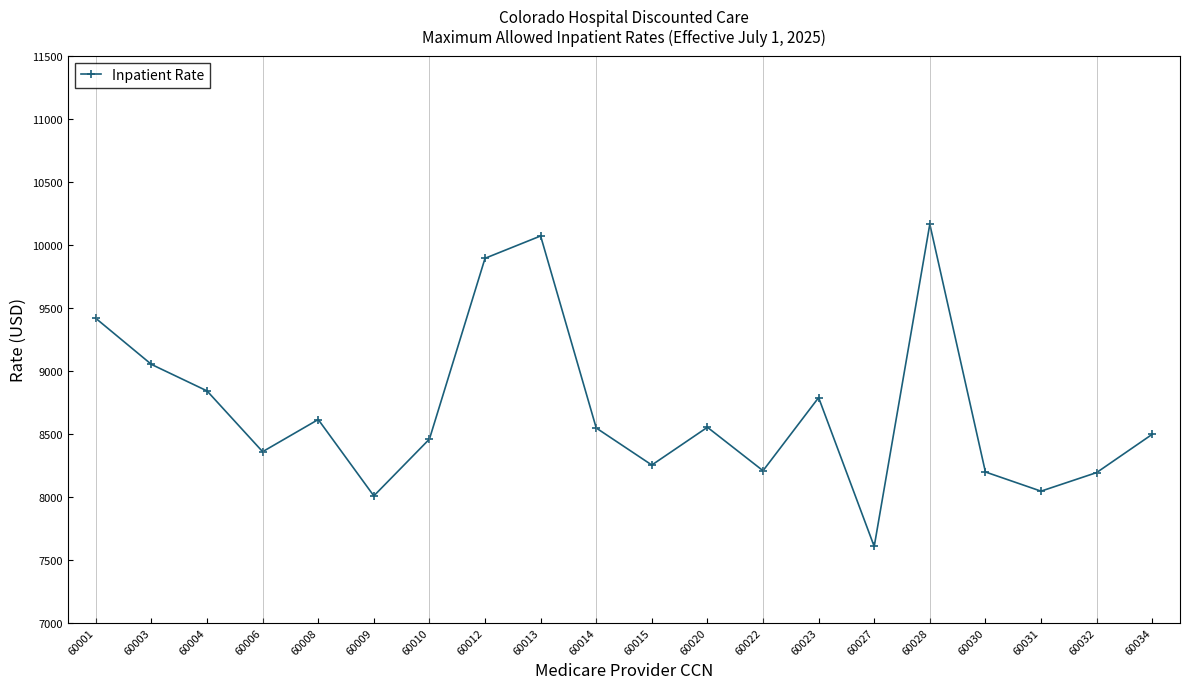

The value at 60020 is 8550.6. True or false?

True